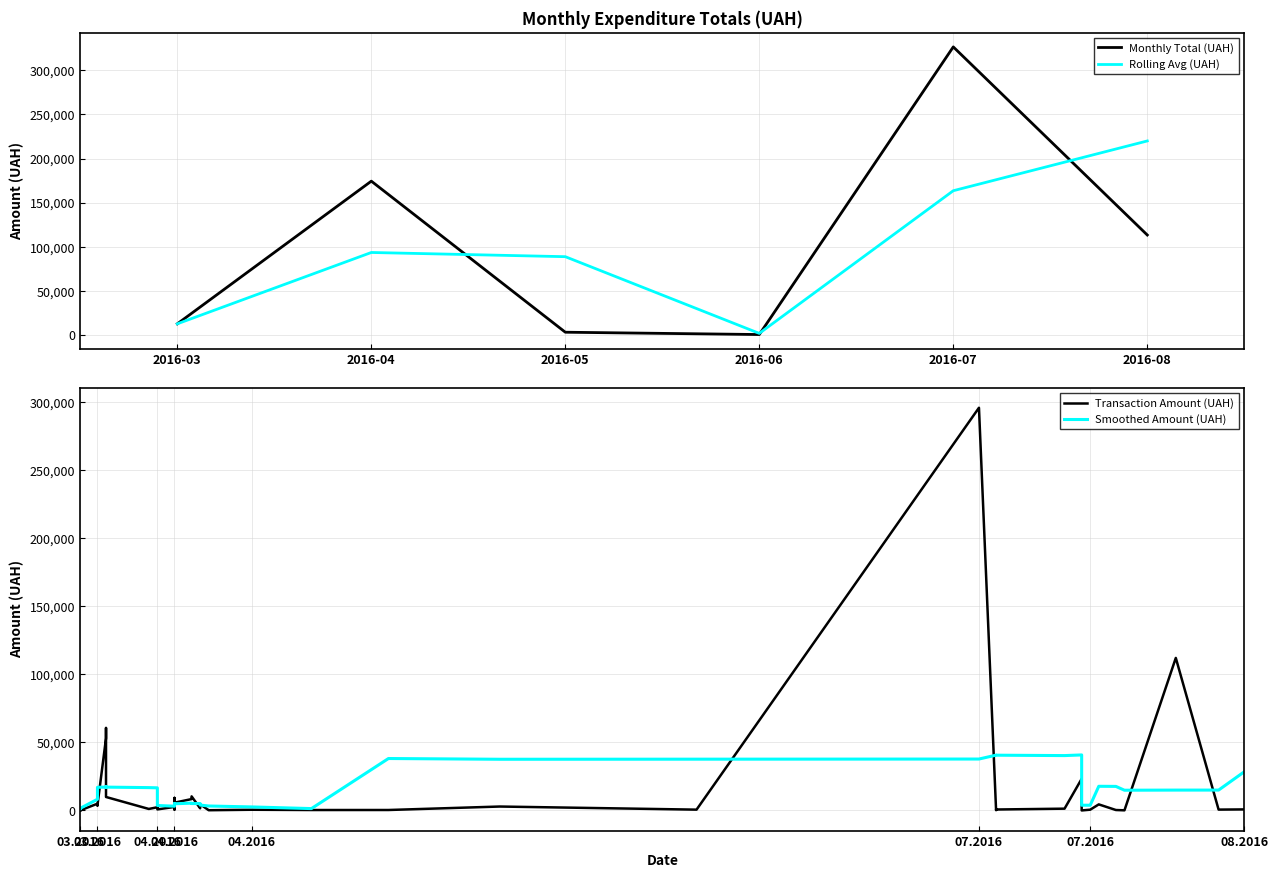

What is the highest value of the Monthly Total (UAH) series?

326572.3